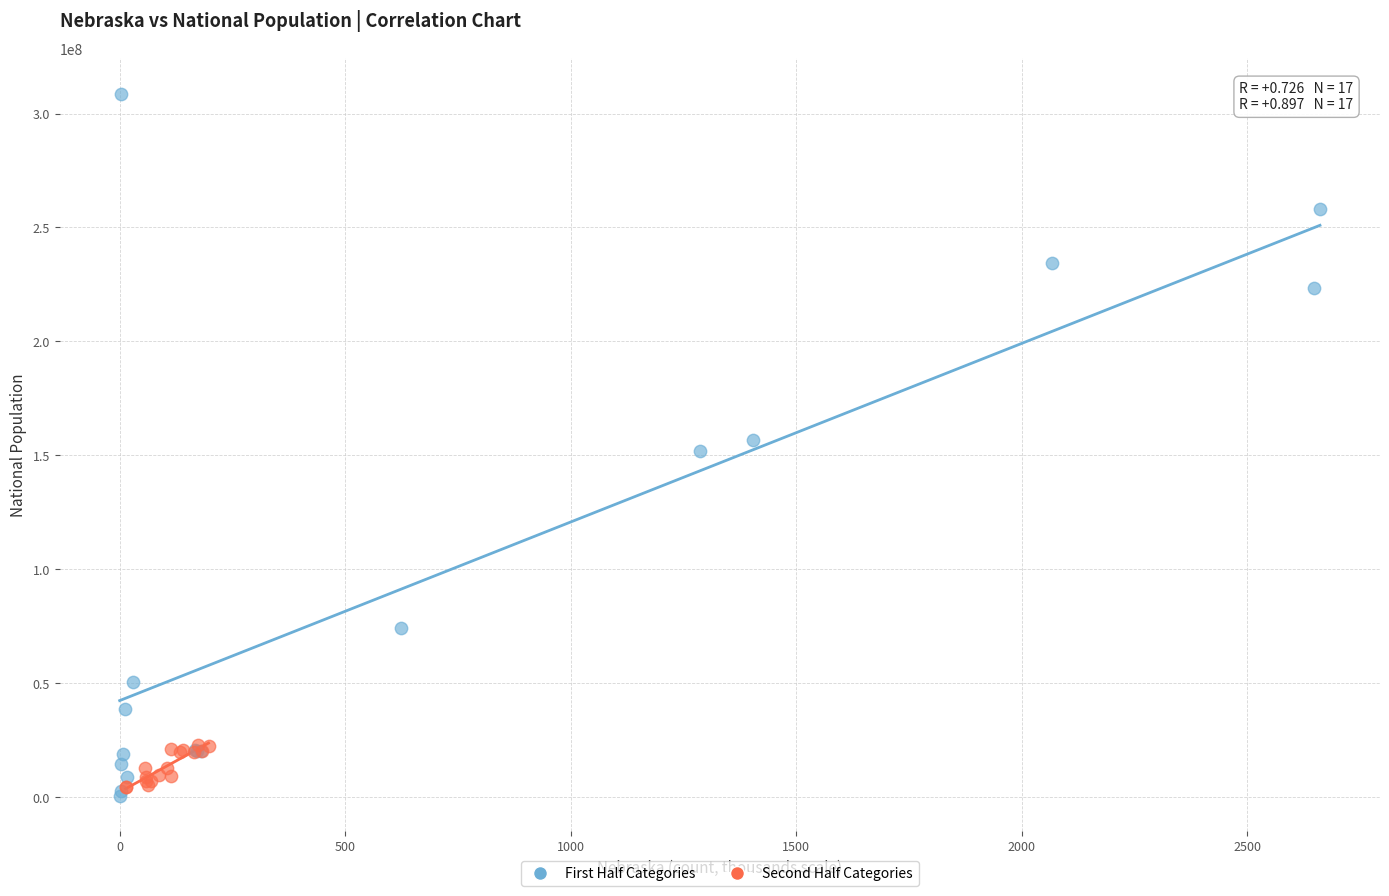

Which series reaches the maximum Y coordinate?

First Half Categories